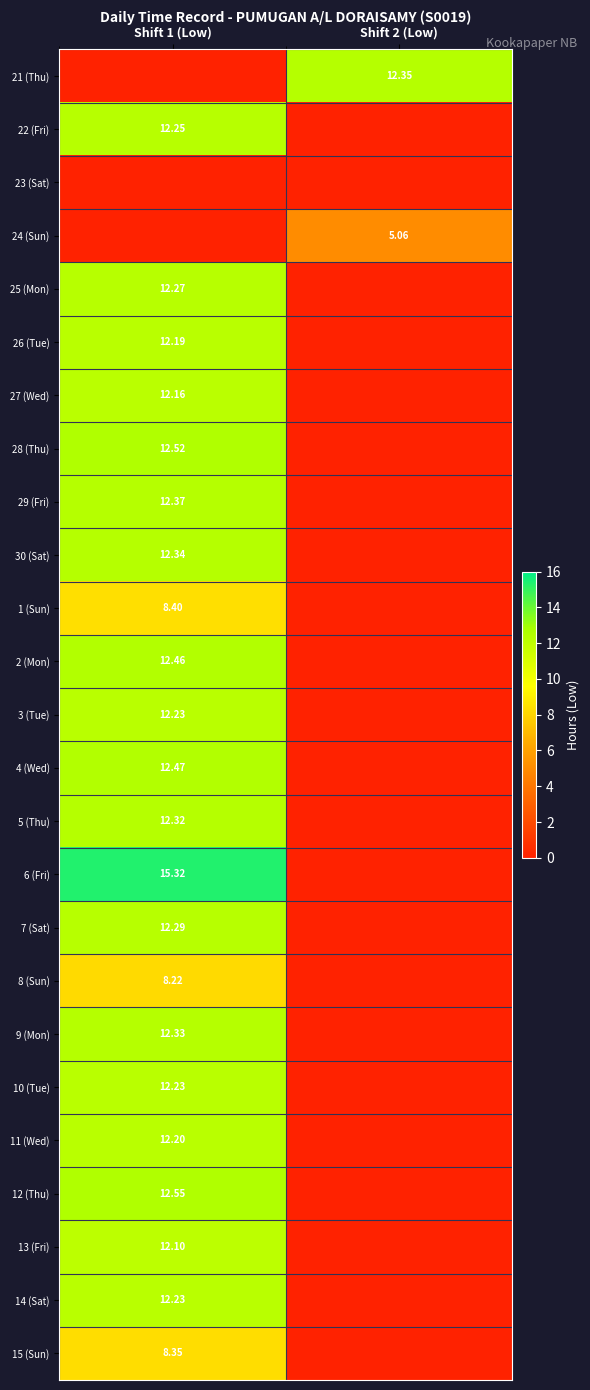

The 30 (Sat) series shows 7.0 at Shift 1 (Low). True or false?

False